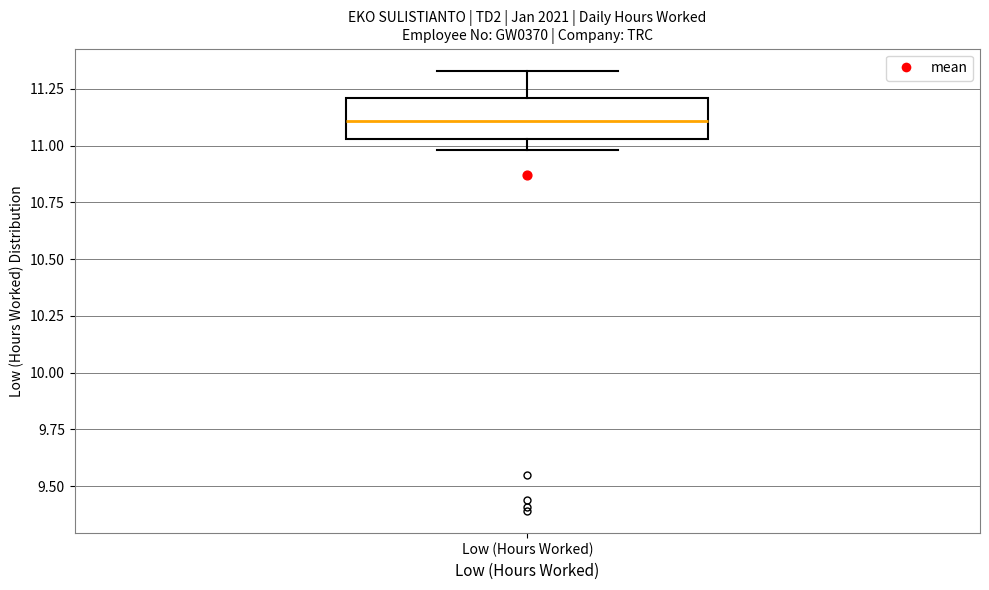

Where is the lower edge of the box for Low (Hours Worked) on the y-axis? The values are not printed on the chart, so give them approximately, as read against the axis.

11.05